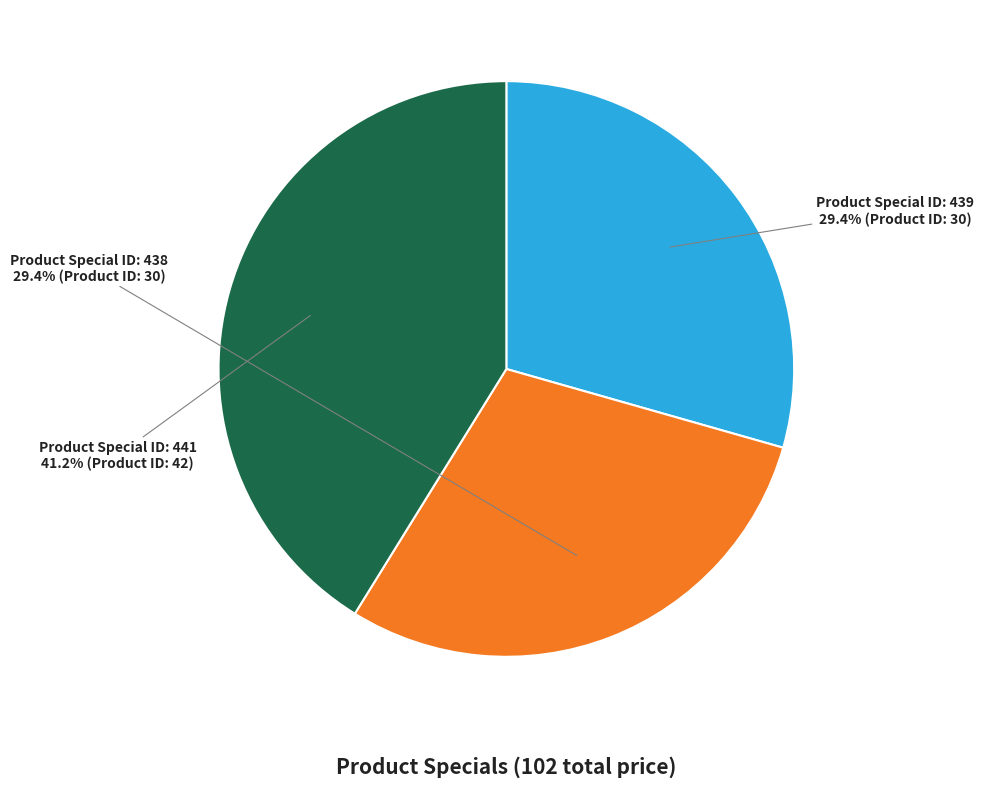

Is there any slice that represents more than half of the pie?

No